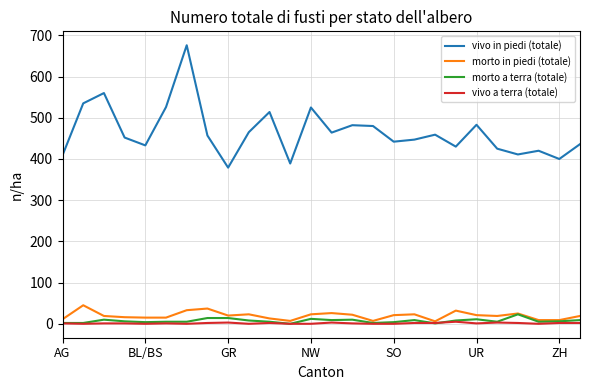

Which series has the largest range (max minus min)?

vivo in piedi (totale)